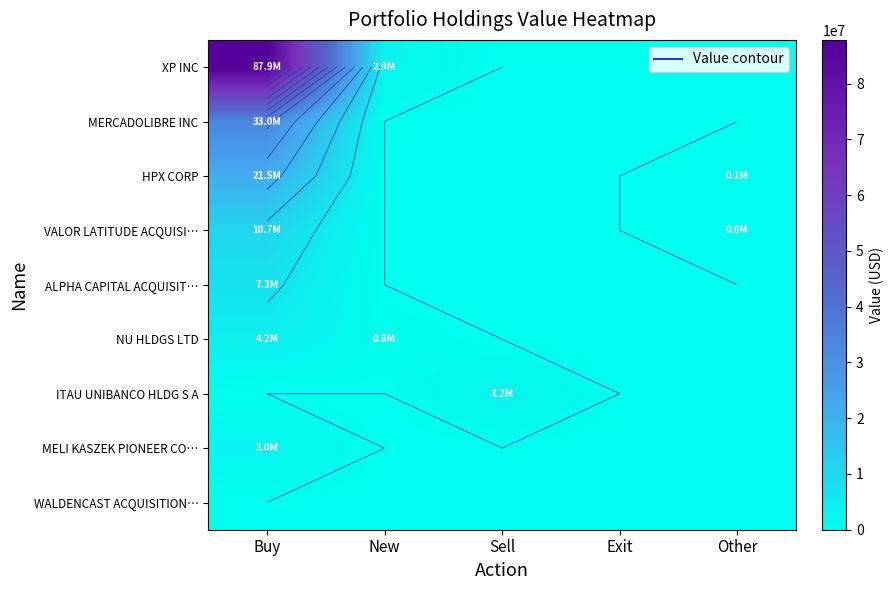

Between Sell and Exit, which series saw the biggest shift?

ITAU UNIBANCO HLDG S A